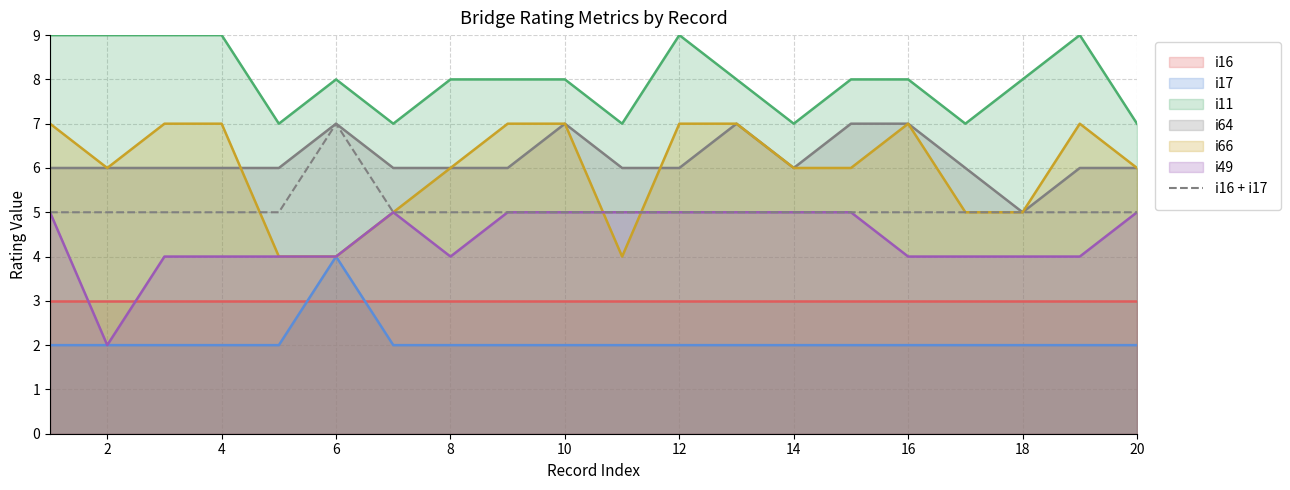

How many lines are shown in the chart?

1